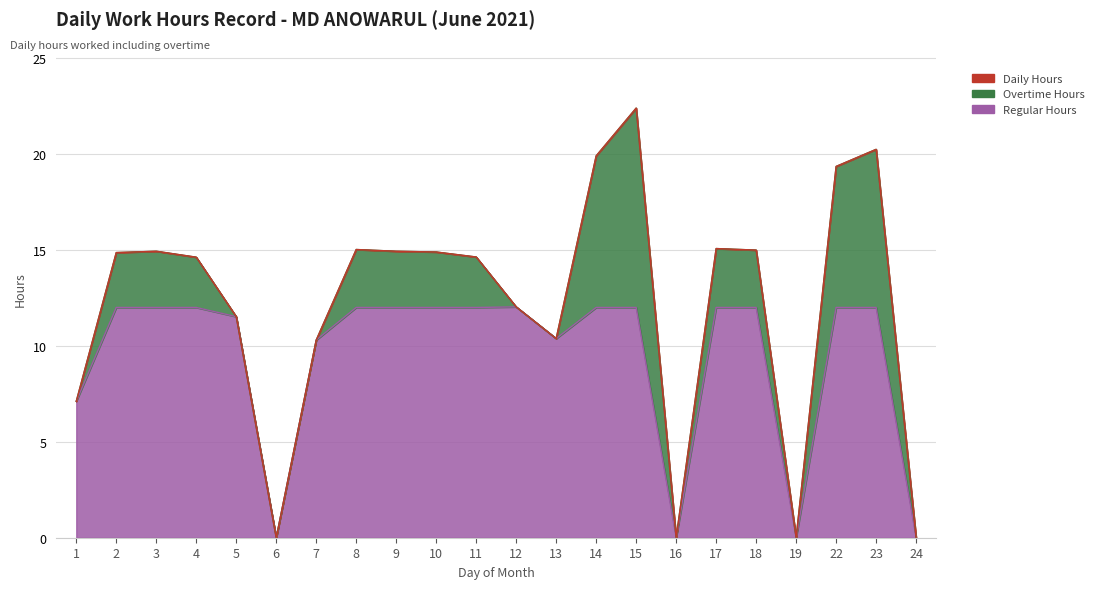

What is the average value of the Daily Hours series?

12.1